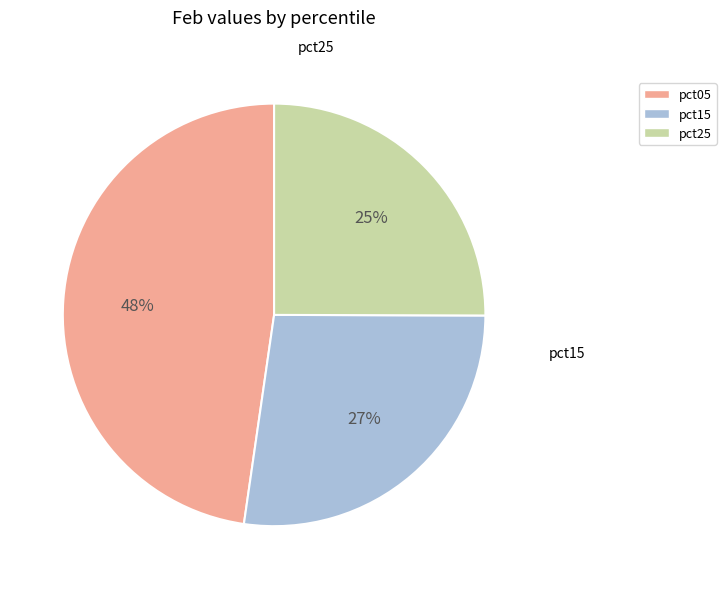

Does any single category account for the majority?

No